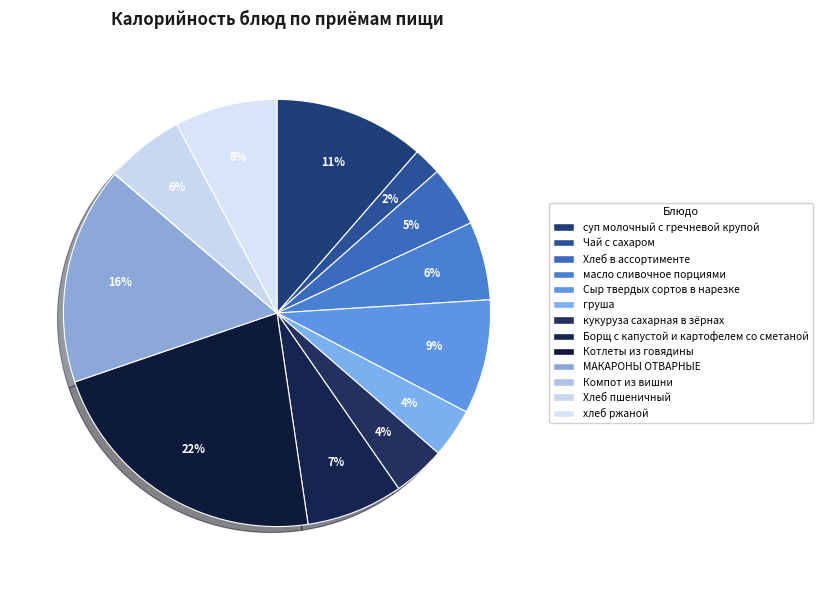

Combined, do Компот из вишни and груша account for over 50%?

No